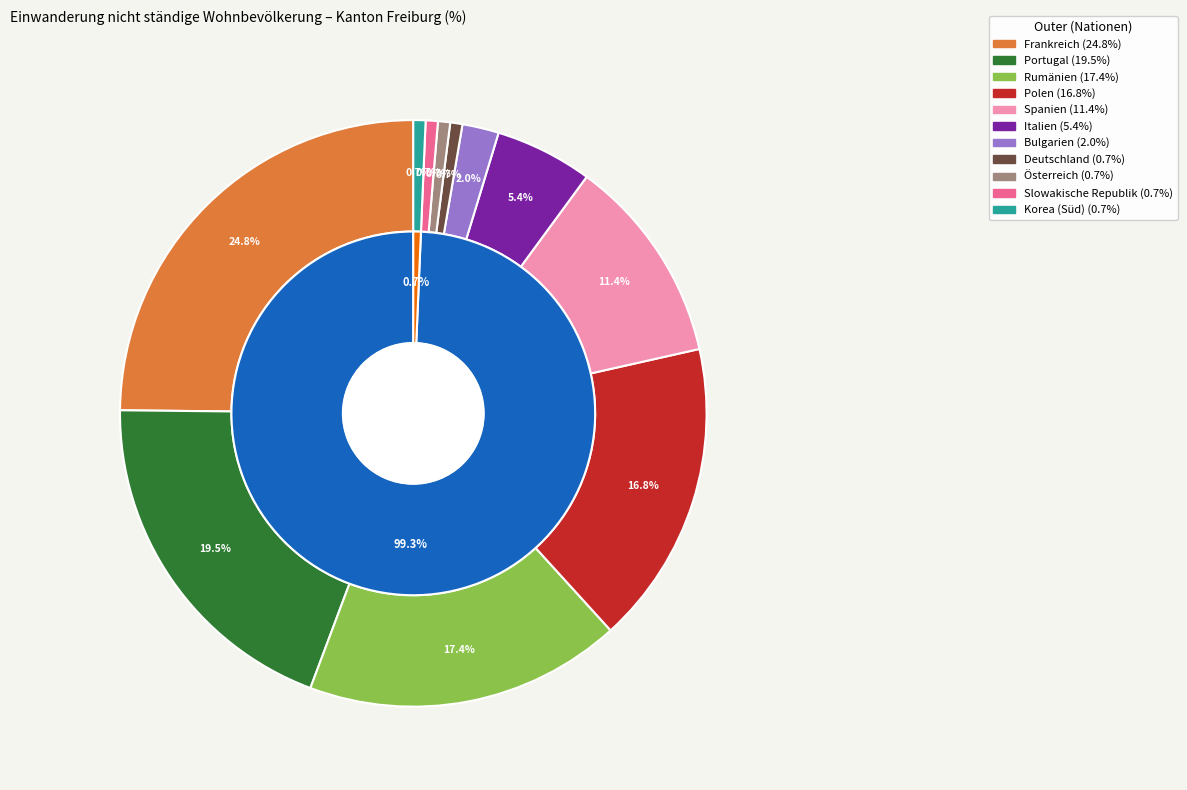

What percentage is the Bulgarien slice, to the nearest percent?

2%